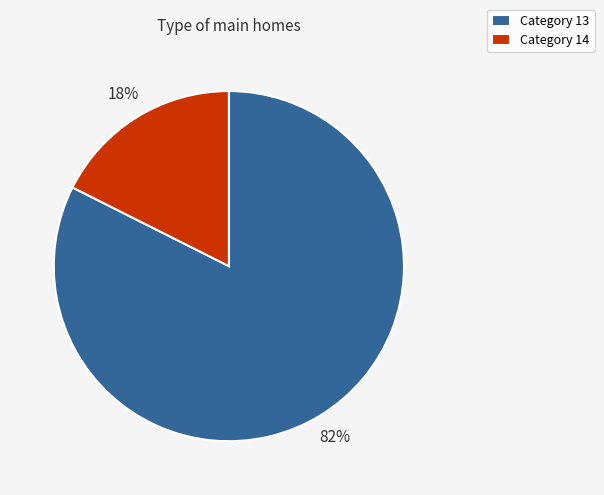

To the nearest percent, what is the average slice percentage?

50%